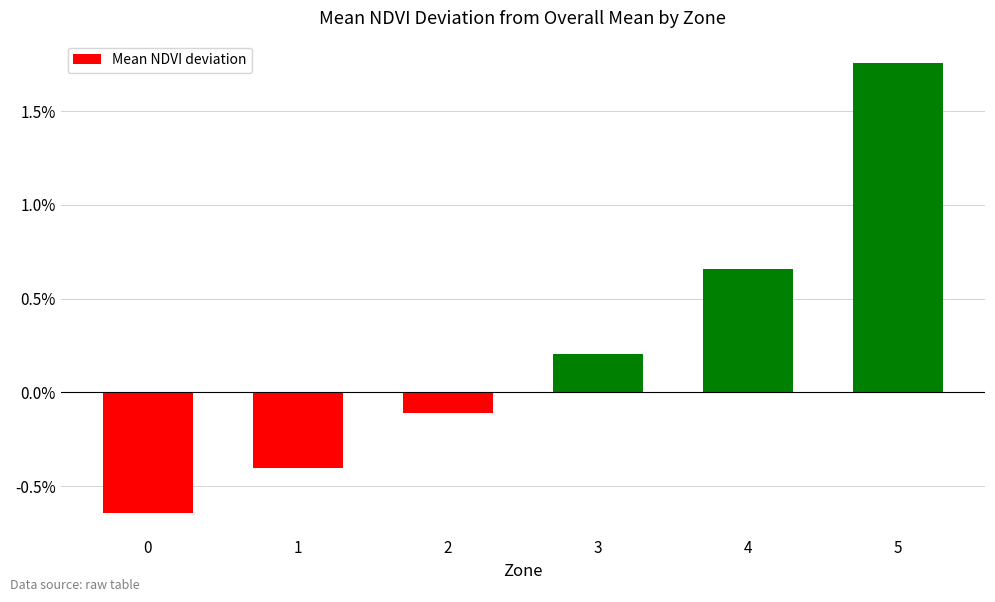

Rank the categories by value from highest to lowest.

5, 4, 3, 2, 1, 0